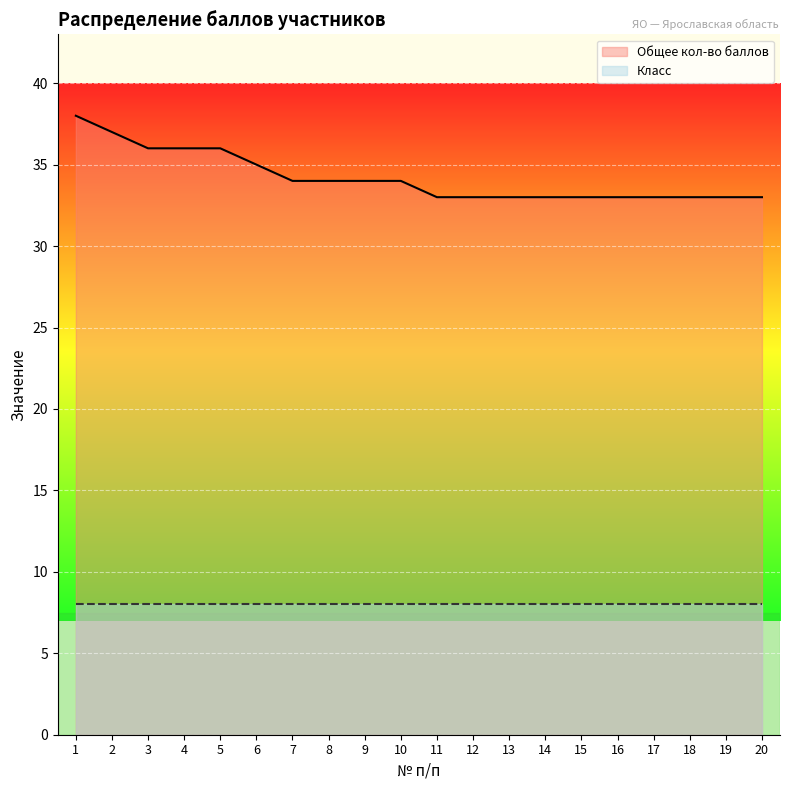

List the labels in order of value, largest first.

1, 2, 3, 4, 5, 6, 7, 8, 9, 10, 11, 12, 13, 14, 15, 16, 17, 18, 19, 20